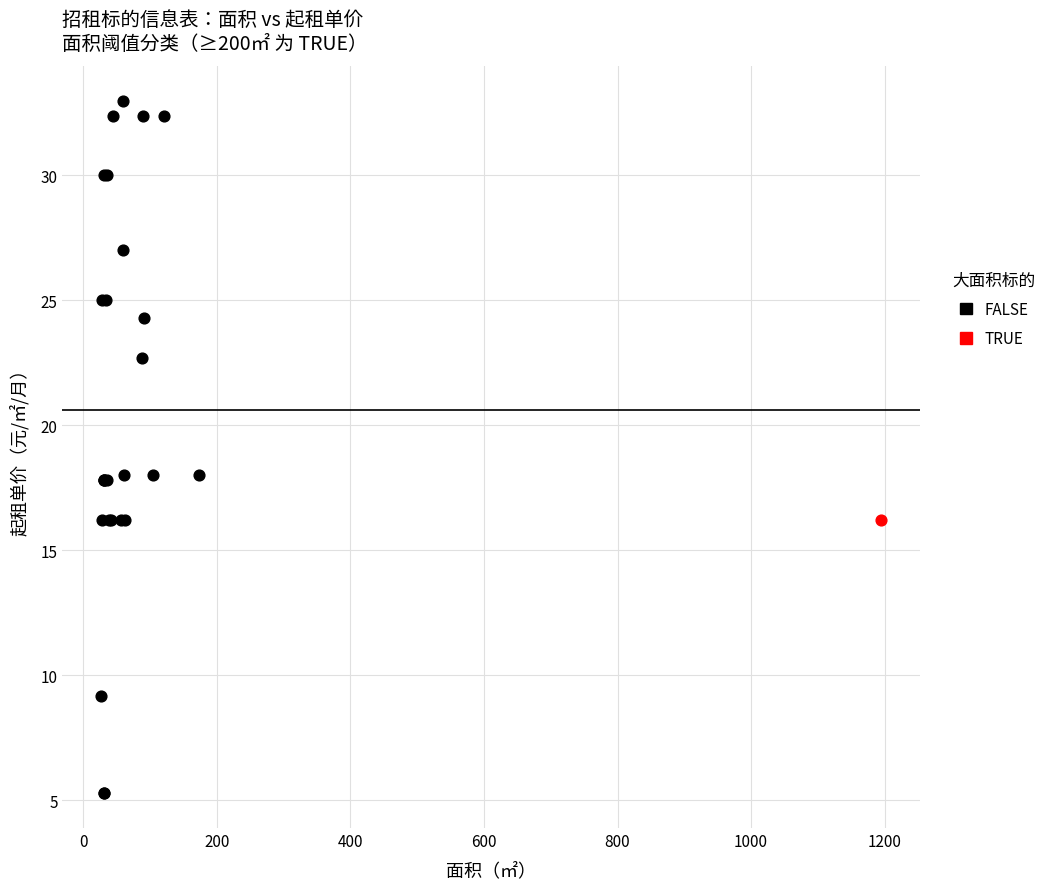

What are all the series names shown in the legend?

FALSE, TRUE